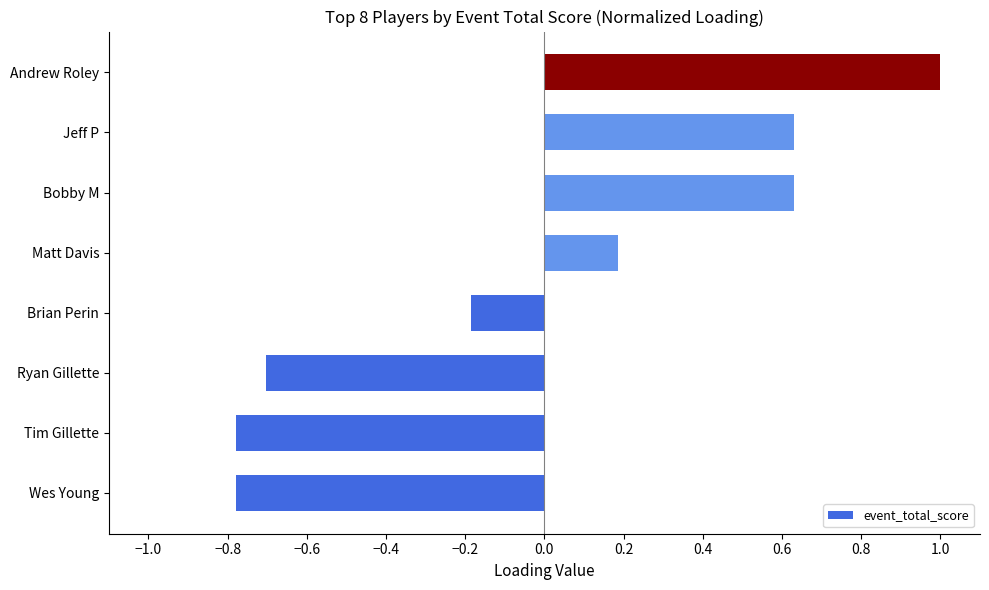

At which category does the chart reach its peak across all series?

Andrew Roley